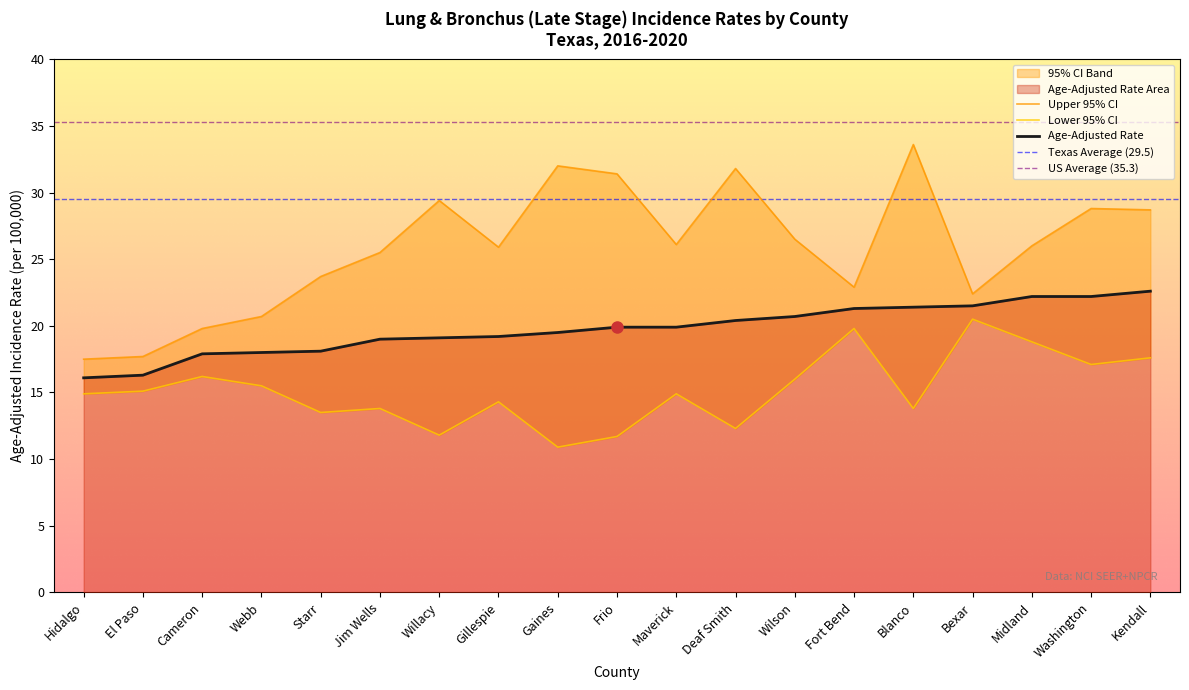

True or false: Age-Adjusted Rate and Upper 95% CI cross at least once.

False